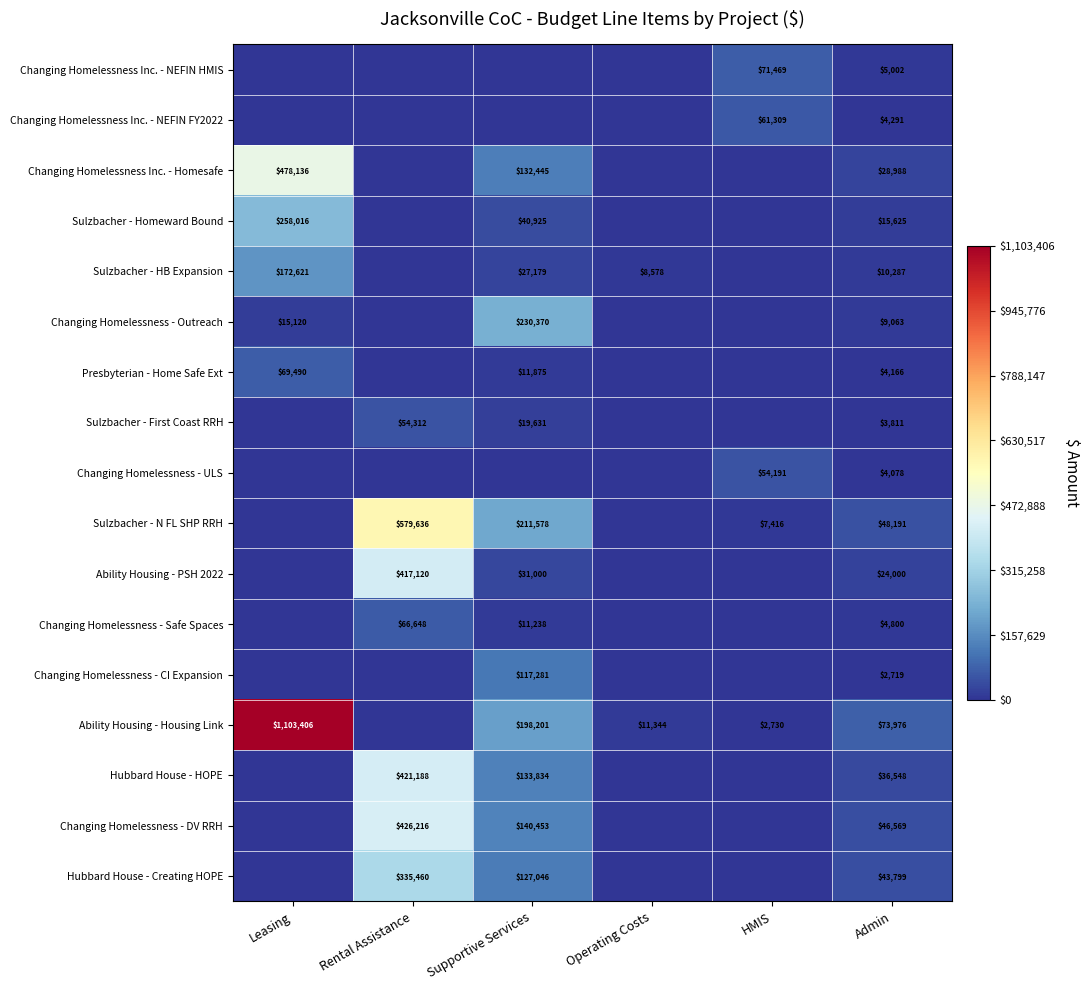

How many categories are shown in the chart?

6